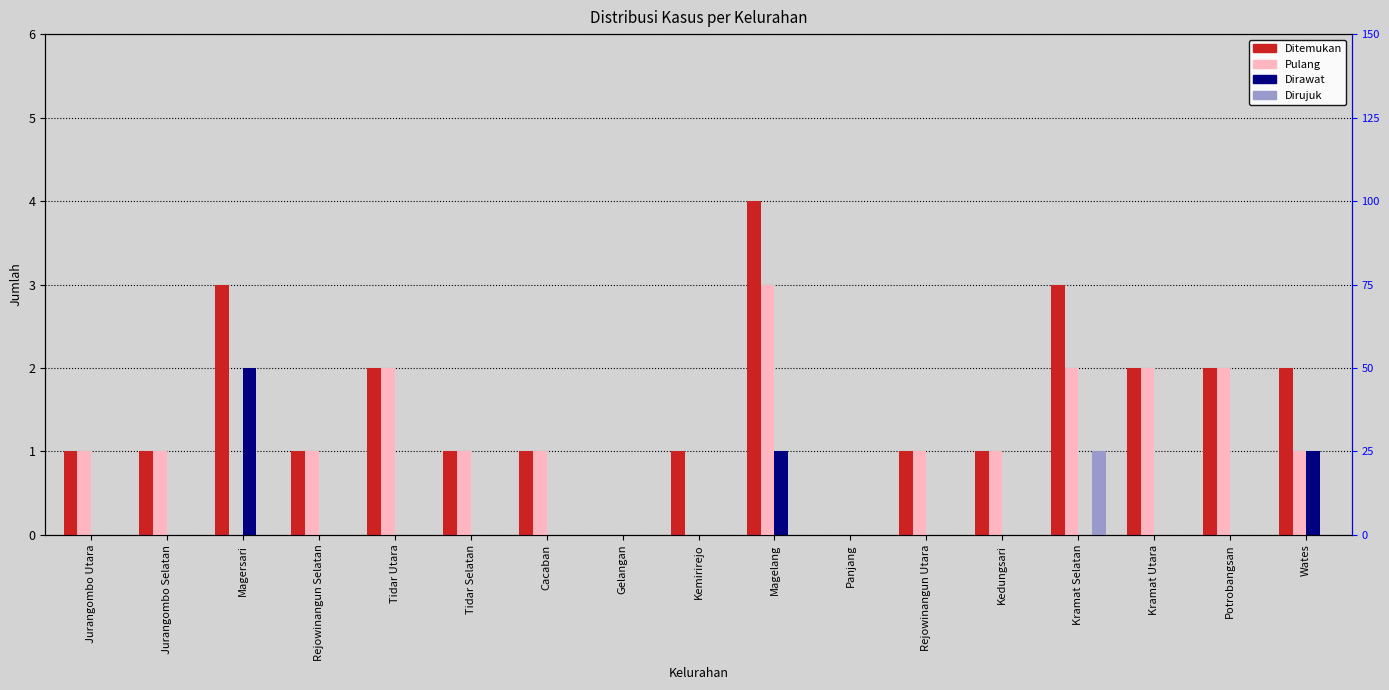

What is the difference between the second highest and second lowest values in the Ditemukan series?

3